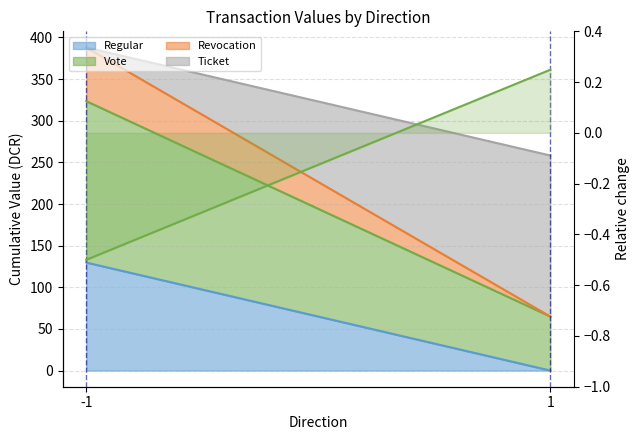

Count the number of values greater than 0.

1